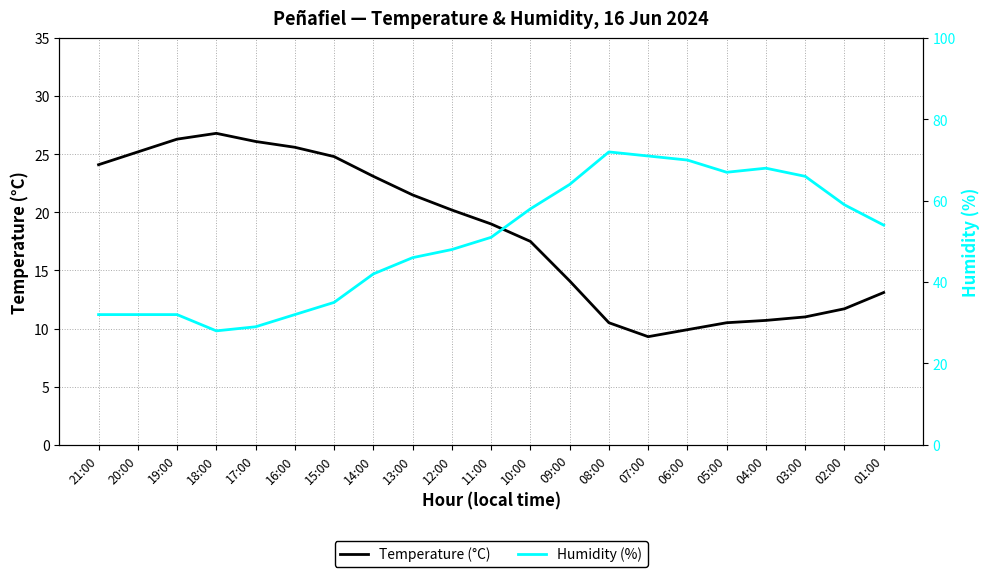

Reading left to right, transcribe all the data shown in this chart.

Temperature (°C): 21:00=24.1	20:00=25.2	19:00=26.3	18:00=26.8	17:00=26.1	16:00=25.6	15:00=24.8	14:00=23.1	13:00=21.5	12:00=20.2	11:00=19.0	10:00=17.5	09:00=14.1	08:00=10.5	07:00=9.3	06:00=9.9	05:00=10.5	04:00=10.7	03:00=11.0	02:00=11.7	01:00=13.1
Humidity (%): 21:00=32.0	20:00=32.0	19:00=32.0	18:00=28.0	17:00=29.0	16:00=32.0	15:00=35.0	14:00=42.0	13:00=46.0	12:00=48.0	11:00=51.0	10:00=58.0	09:00=64.0	08:00=72.0	07:00=71.0	06:00=70.0	05:00=67.0	04:00=68.0	03:00=66.0	02:00=59.0	01:00=54.0